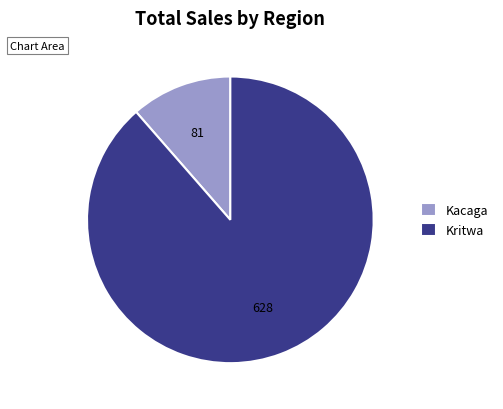

What is the smallest slice in the pie chart?

Kacaga